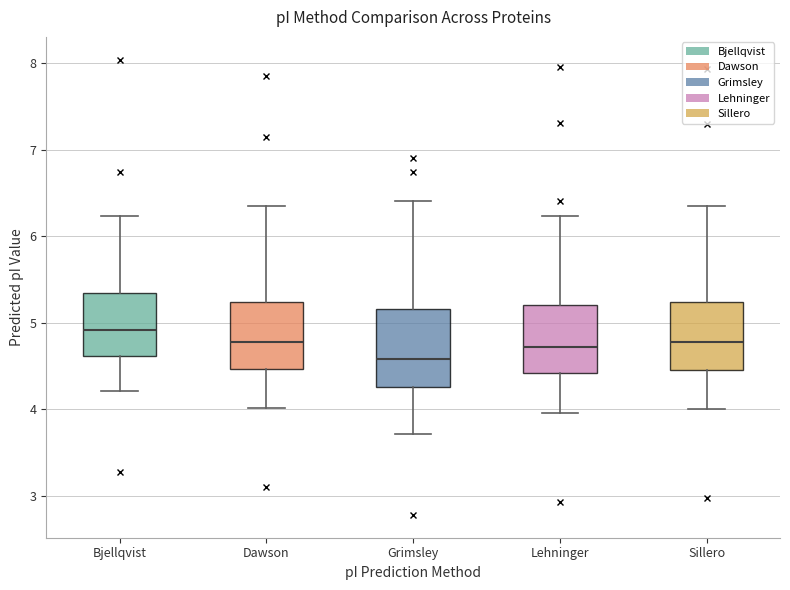

Which box has the lowest median line?

Grimsley